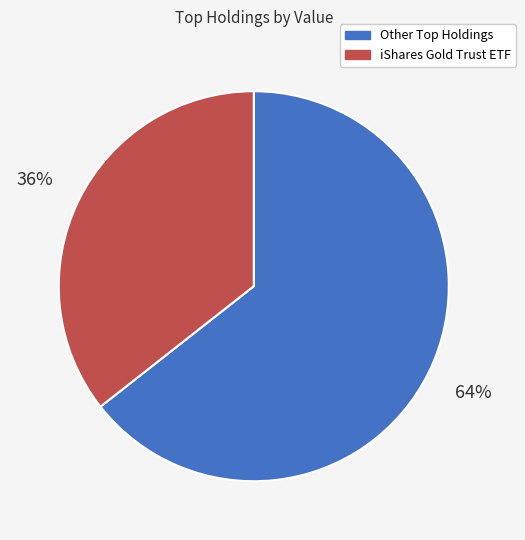

Does iShares Gold Trust ETF account for over 50% of the chart?

No